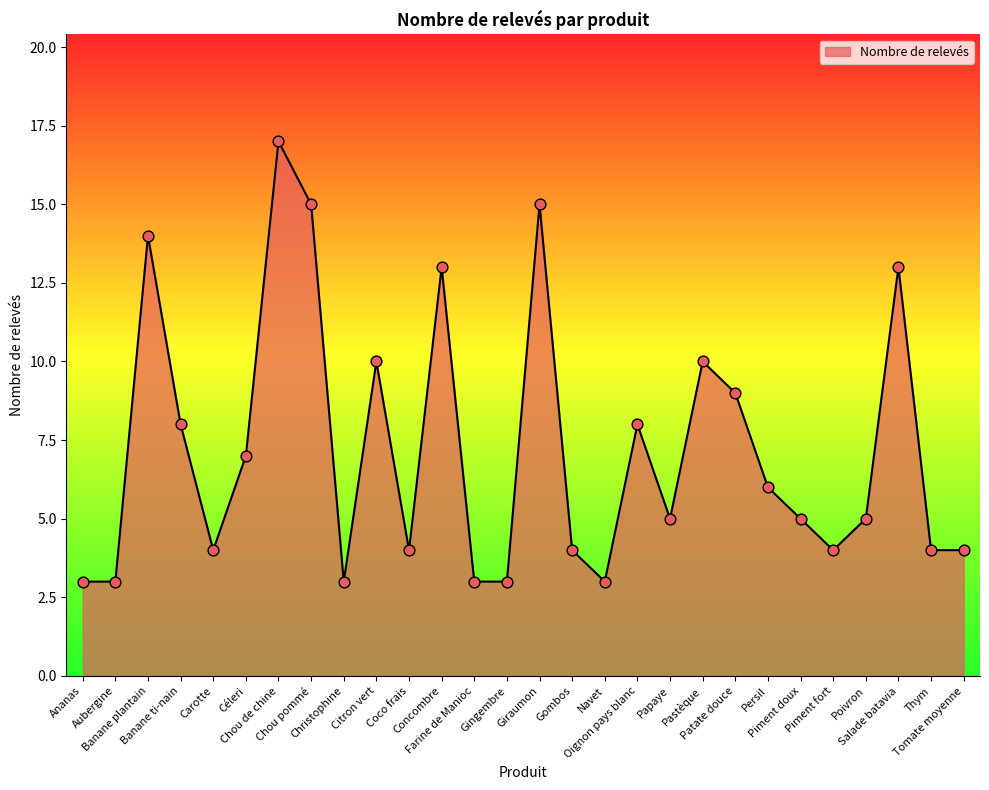

Approximately how many times larger is the value at Patate douce compared to Salade batavia?

0.7